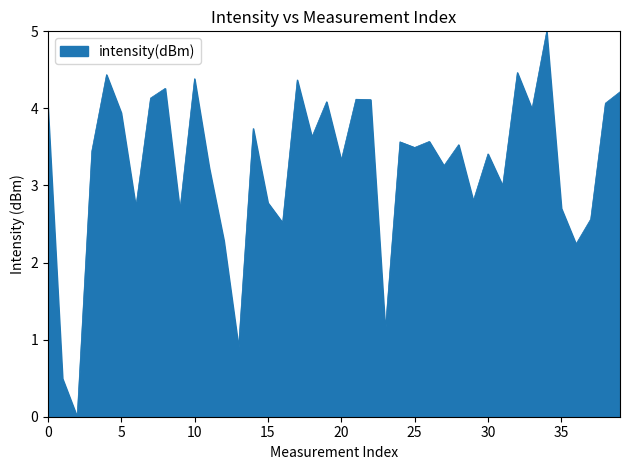

How many lines are shown in the chart?

1